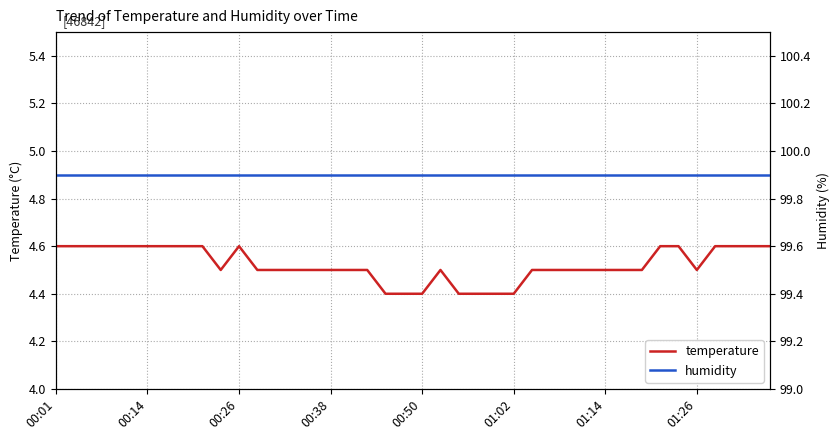

How many distinct data groups are displayed?

2